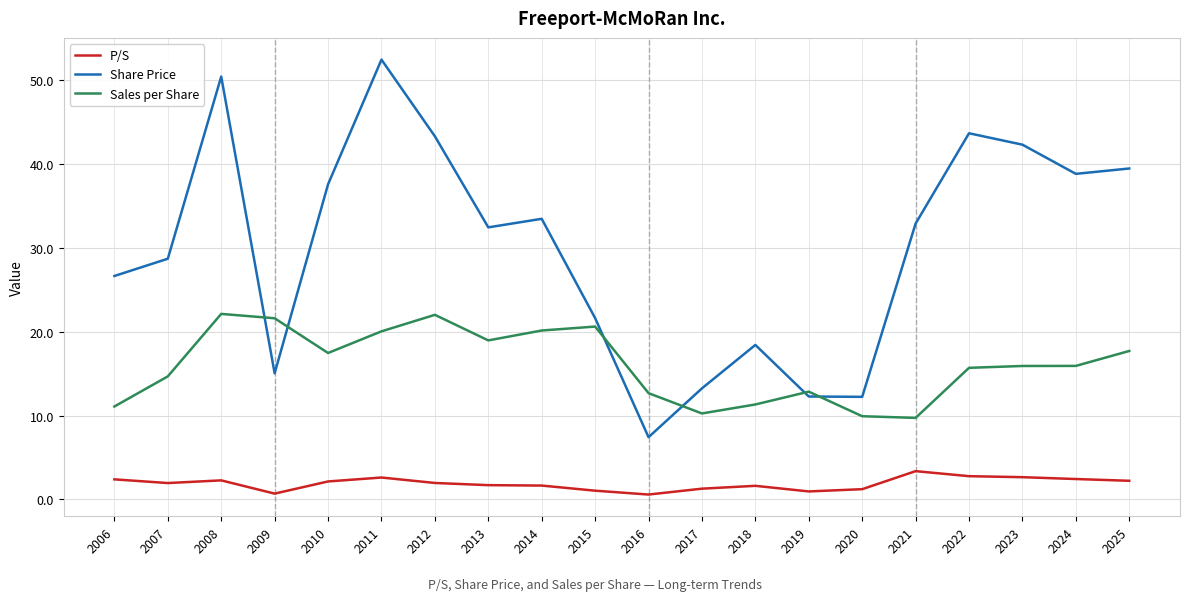

At 2021, list the series in order from smallest to largest.

P/S, Sales per Share, Share Price